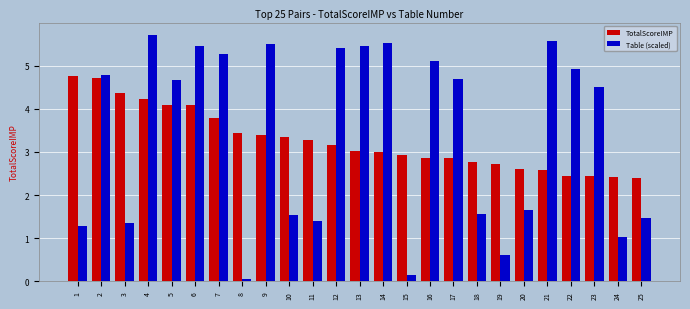

How many distinct data groups are displayed?

2